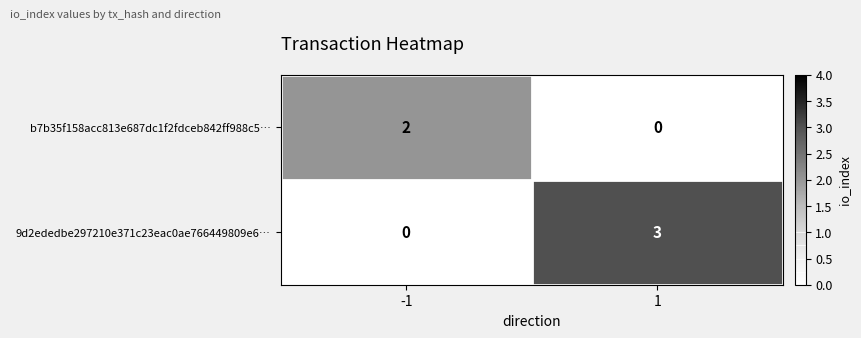

At which category is the sum across all series the highest?

1